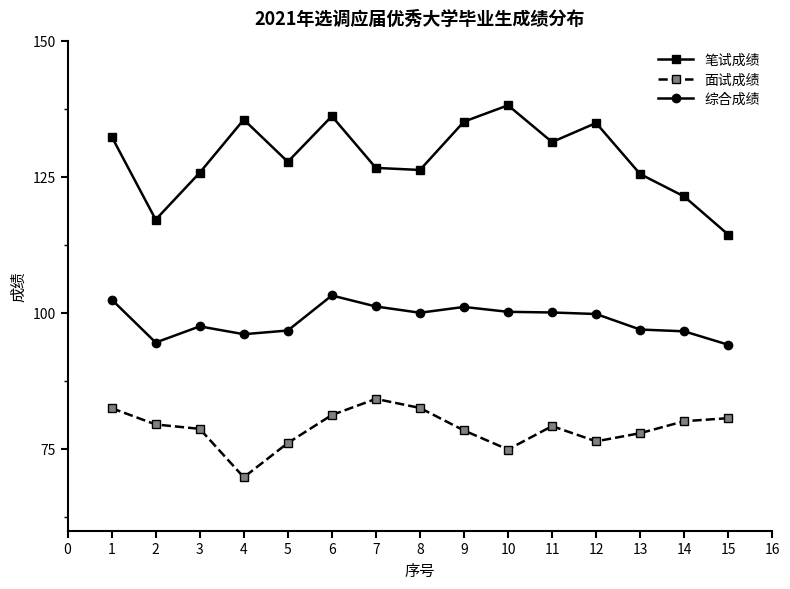

What is the average value of the 综合成绩 series?

98.7